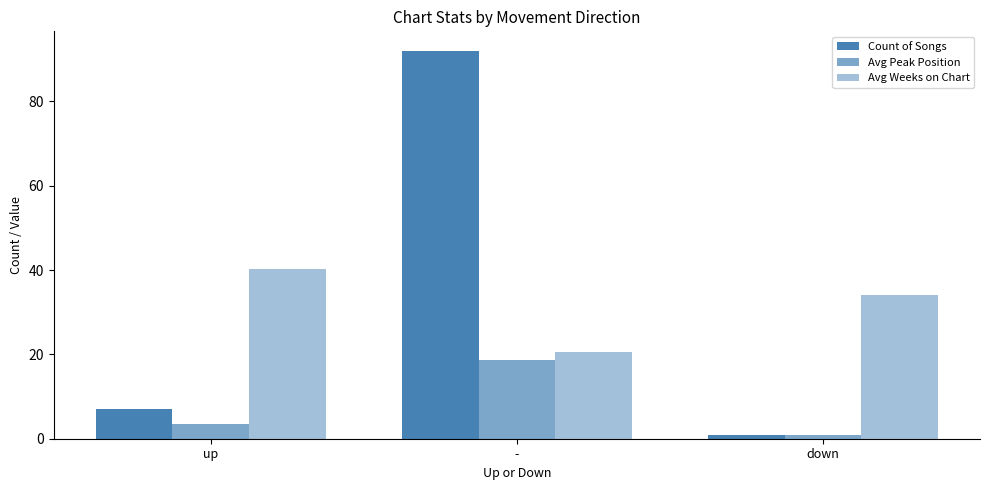

Between - and up, which is larger?

-